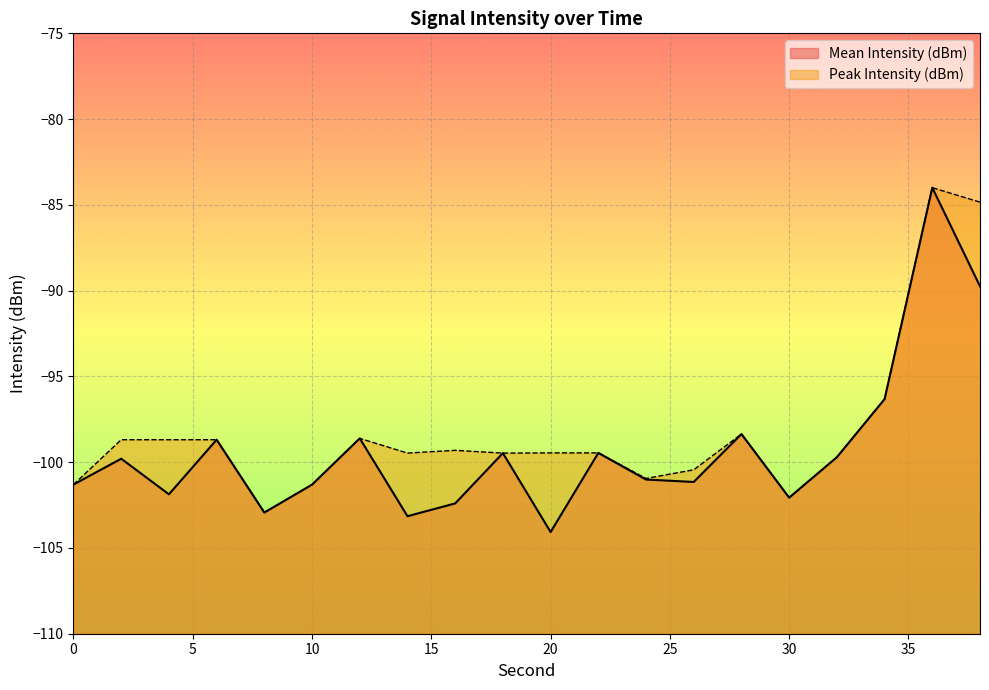

Which has a higher value, 8 or 38?

38